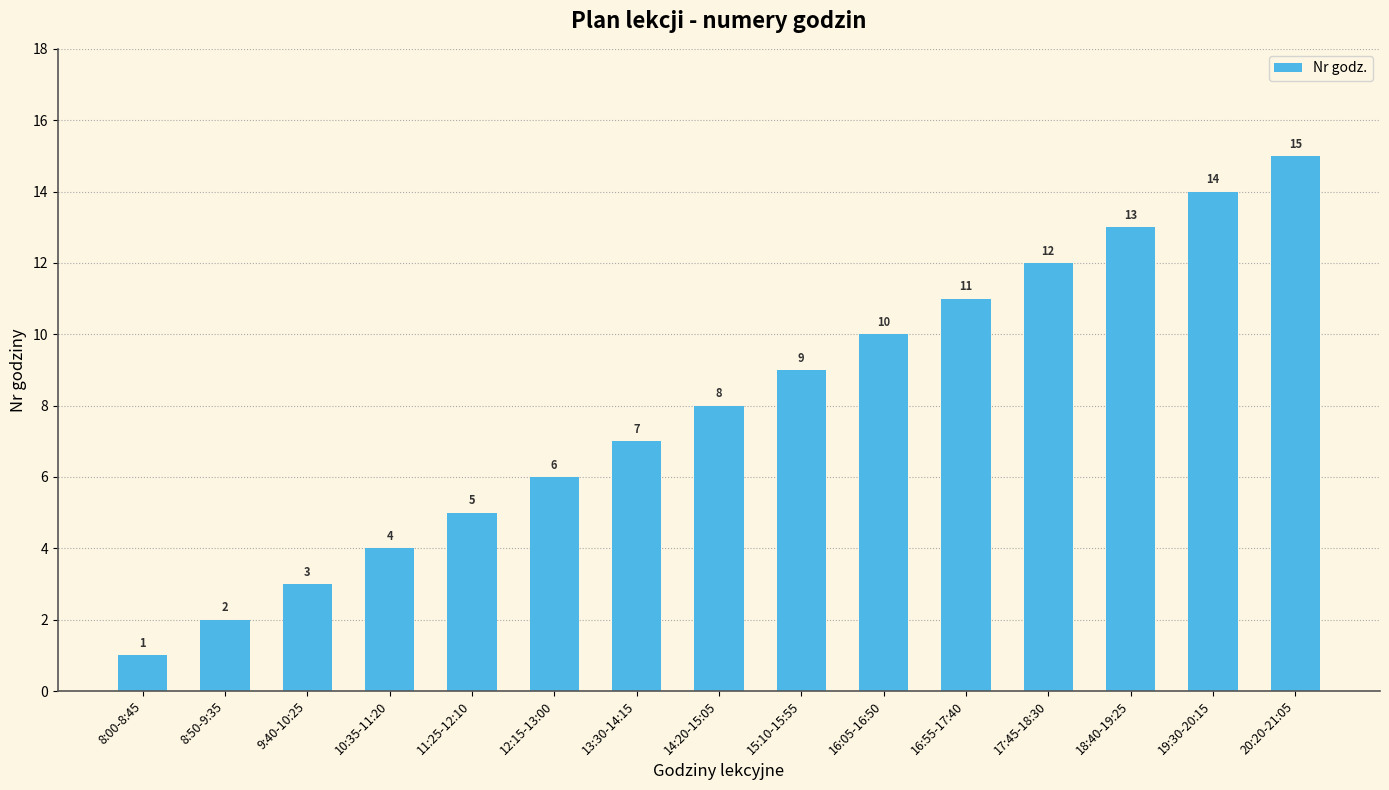

Reading right to left, extract all data points from this chart.

15	14	13	12	11	10	9	8	7	6	5	4	3	2	1